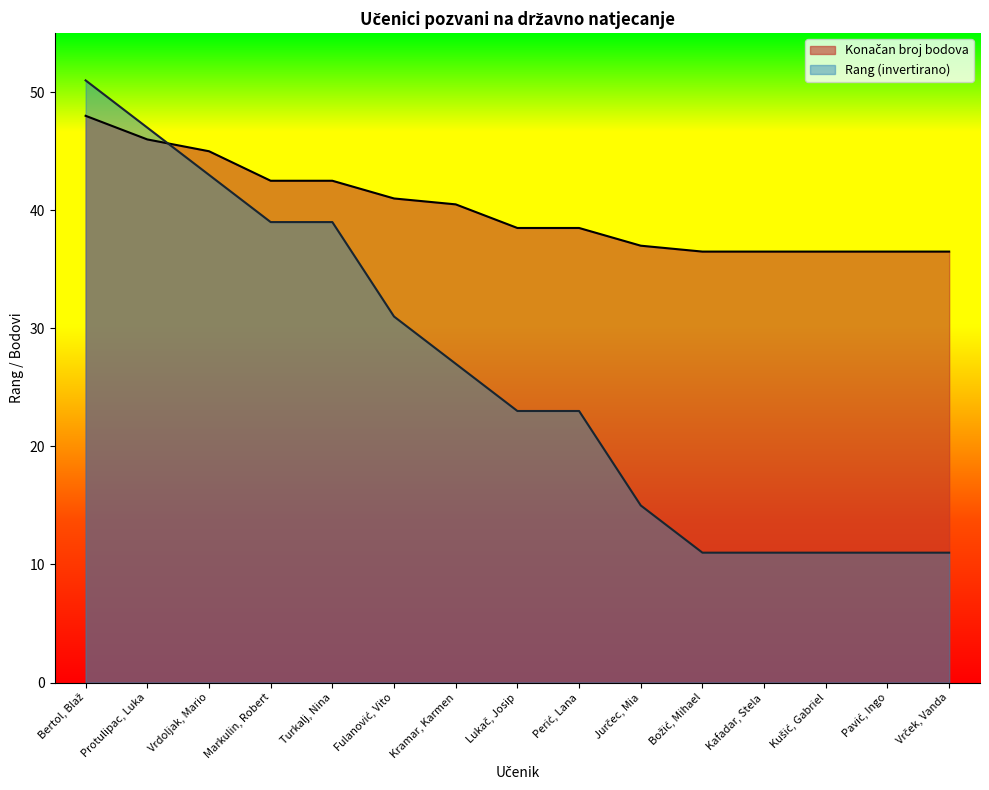

The value at Lukač, Josip is 23. True or false?

True